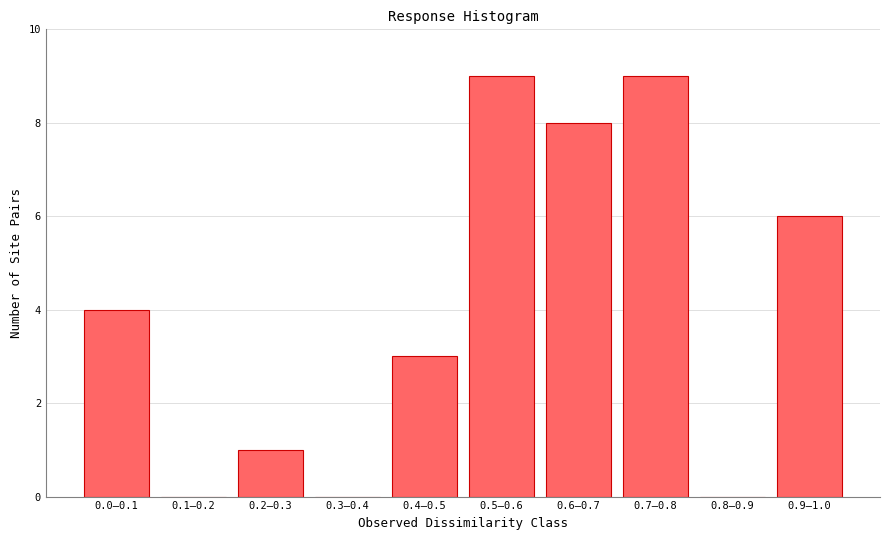

Reading right to left, list all the values displayed in this chart.

0.9–1.0=6	0.8–0.9=0	0.7–0.8=9	0.6–0.7=8	0.5–0.6=9	0.4–0.5=3	0.3–0.4=0	0.2–0.3=1	0.1–0.2=0	0.0–0.1=4